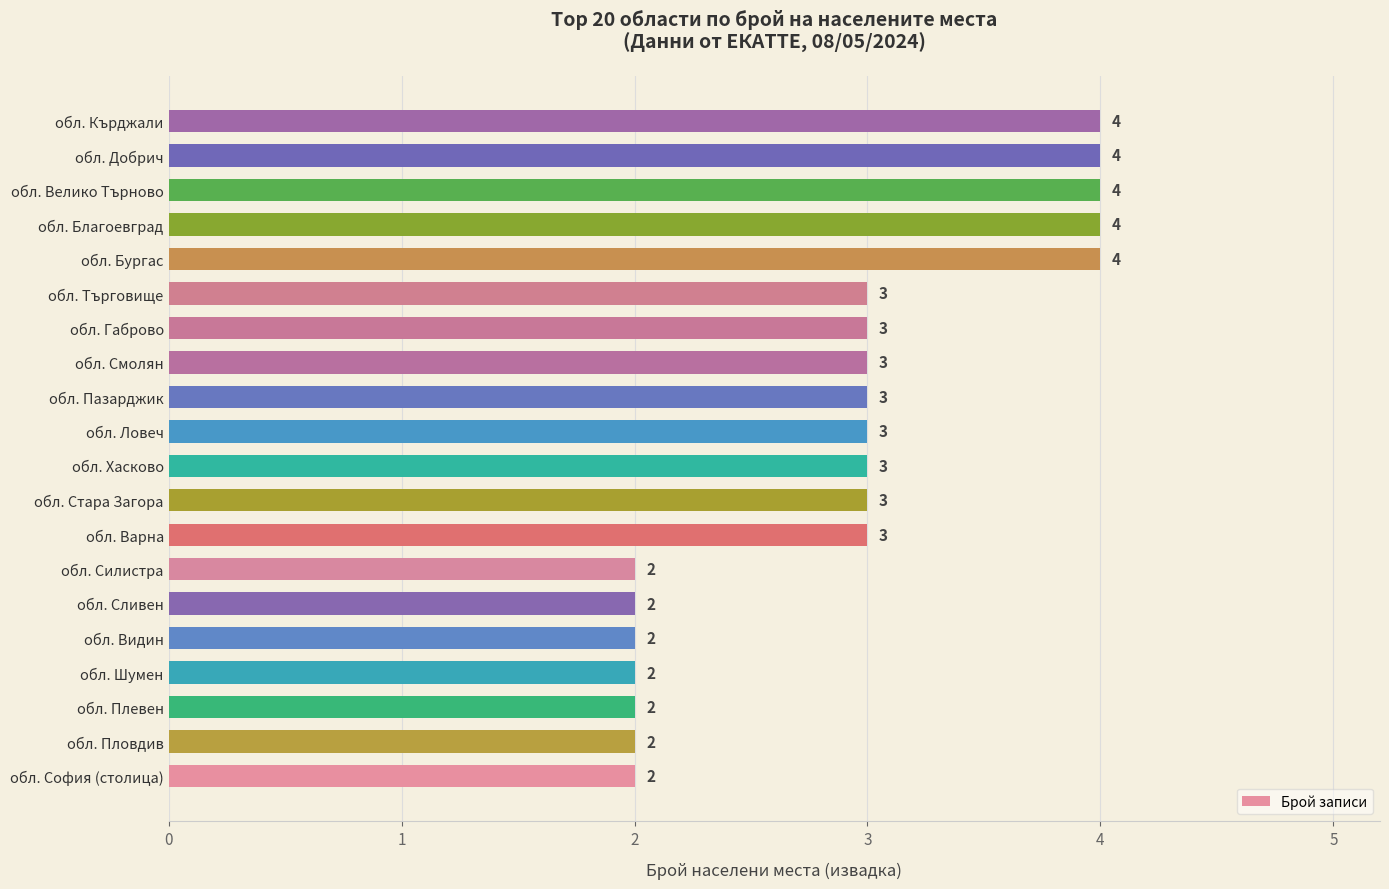

What is the average value?

3